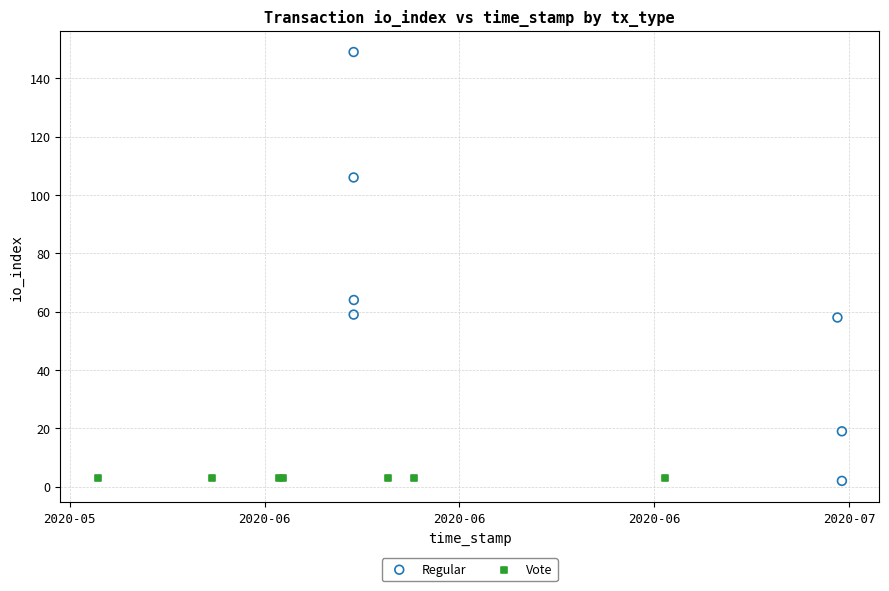

Which series reaches the maximum Y coordinate?

Regular